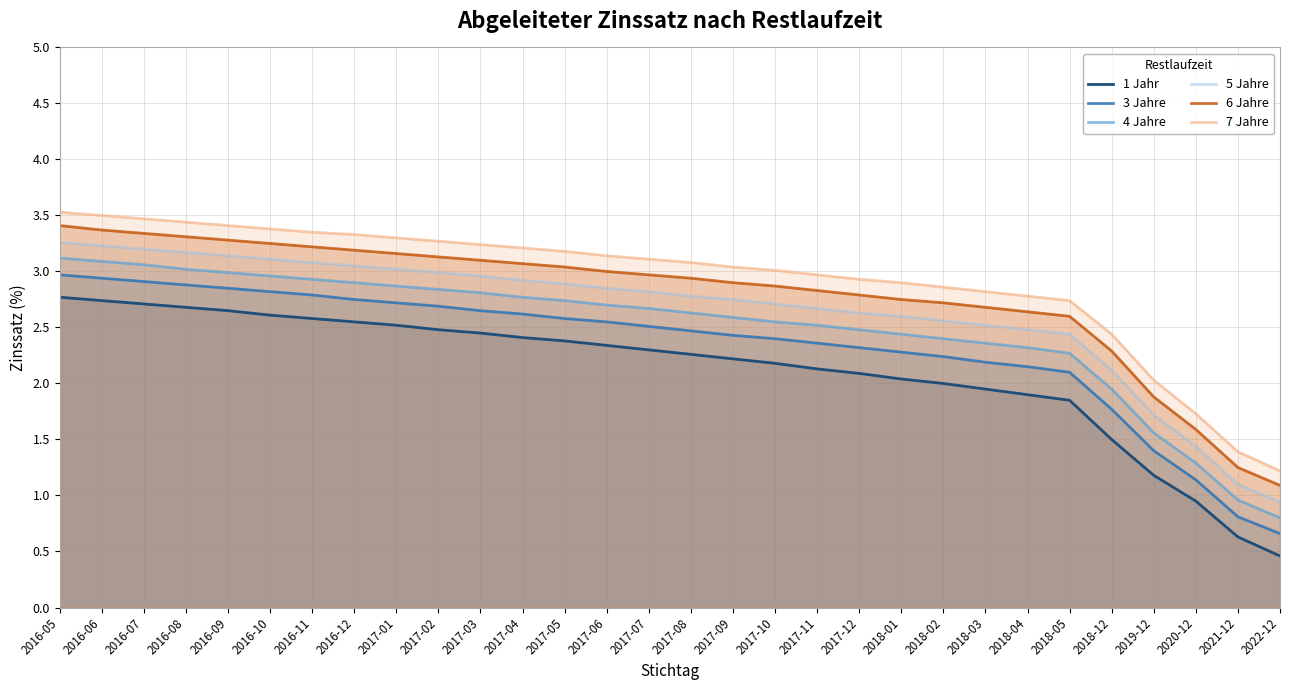

Reading left to right, list all the values displayed in this chart.

1 Jahr: 2016-05=2.8	2016-06=2.7	2016-07=2.7	2016-08=2.7	2016-09=2.6	2016-10=2.6	2016-11=2.6	2016-12=2.5	2017-01=2.5	2017-02=2.5	2017-03=2.5	2017-04=2.4	2017-05=2.4	2017-06=2.3	2017-07=2.3	2017-08=2.3	2017-09=2.2	2017-10=2.2	2017-11=2.1	2017-12=2.1	2018-01=2.0	2018-02=2.0	2018-03=1.9	2018-04=1.9	2018-05=1.9	2018-12=1.5	2019-12=1.2	2020-12=0.9	2021-12=0.6	2022-12=0.5
3 Jahre: 2016-05=3.0	2016-06=2.9	2016-07=2.9	2016-08=2.9	2016-09=2.9	2016-10=2.8	2016-11=2.8	2016-12=2.8	2017-01=2.7	2017-02=2.7	2017-03=2.6	2017-04=2.6	2017-05=2.6	2017-06=2.5	2017-07=2.5	2017-08=2.5	2017-09=2.4	2017-10=2.4	2017-11=2.4	2017-12=2.3	2018-01=2.3	2018-02=2.2	2018-03=2.2	2018-04=2.1	2018-05=2.1	2018-12=1.8	2019-12=1.4	2020-12=1.1	2021-12=0.8	2022-12=0.7
4 Jahre: 2016-05=3.1	2016-06=3.1	2016-07=3.1	2016-08=3.0	2016-09=3.0	2016-10=3.0	2016-11=2.9	2016-12=2.9	2017-01=2.9	2017-02=2.8	2017-03=2.8	2017-04=2.8	2017-05=2.7	2017-06=2.7	2017-07=2.7	2017-08=2.6	2017-09=2.6	2017-10=2.5	2017-11=2.5	2017-12=2.5	2018-01=2.4	2018-02=2.4	2018-03=2.4	2018-04=2.3	2018-05=2.3	2018-12=1.9	2019-12=1.6	2020-12=1.3	2021-12=1.0	2022-12=0.8
5 Jahre: 2016-05=3.3	2016-06=3.2	2016-07=3.2	2016-08=3.2	2016-09=3.1	2016-10=3.1	2016-11=3.1	2016-12=3.0	2017-01=3.0	2017-02=3.0	2017-03=3.0	2017-04=2.9	2017-05=2.9	2017-06=2.9	2017-07=2.8	2017-08=2.8	2017-09=2.8	2017-10=2.7	2017-11=2.7	2017-12=2.6	2018-01=2.6	2018-02=2.6	2018-03=2.5	2018-04=2.5	2018-05=2.4	2018-12=2.1	2019-12=1.7	2020-12=1.4	2021-12=1.1	2022-12=0.9
6 Jahre: 2016-05=3.4	2016-06=3.4	2016-07=3.3	2016-08=3.3	2016-09=3.3	2016-10=3.2	2016-11=3.2	2016-12=3.2	2017-01=3.2	2017-02=3.1	2017-03=3.1	2017-04=3.1	2017-05=3.0	2017-06=3.0	2017-07=3.0	2017-08=2.9	2017-09=2.9	2017-10=2.9	2017-11=2.8	2017-12=2.8	2018-01=2.8	2018-02=2.7	2018-03=2.7	2018-04=2.6	2018-05=2.6	2018-12=2.3	2019-12=1.9	2020-12=1.6	2021-12=1.2	2022-12=1.1
7 Jahre: 2016-05=3.5	2016-06=3.5	2016-07=3.5	2016-08=3.4	2016-09=3.4	2016-10=3.4	2016-11=3.4	2016-12=3.3	2017-01=3.3	2017-02=3.3	2017-03=3.2	2017-04=3.2	2017-05=3.2	2017-06=3.1	2017-07=3.1	2017-08=3.1	2017-09=3.0	2017-10=3.0	2017-11=3.0	2017-12=2.9	2018-01=2.9	2018-02=2.9	2018-03=2.8	2018-04=2.8	2018-05=2.7	2018-12=2.4	2019-12=2.0	2020-12=1.7	2021-12=1.4	2022-12=1.2